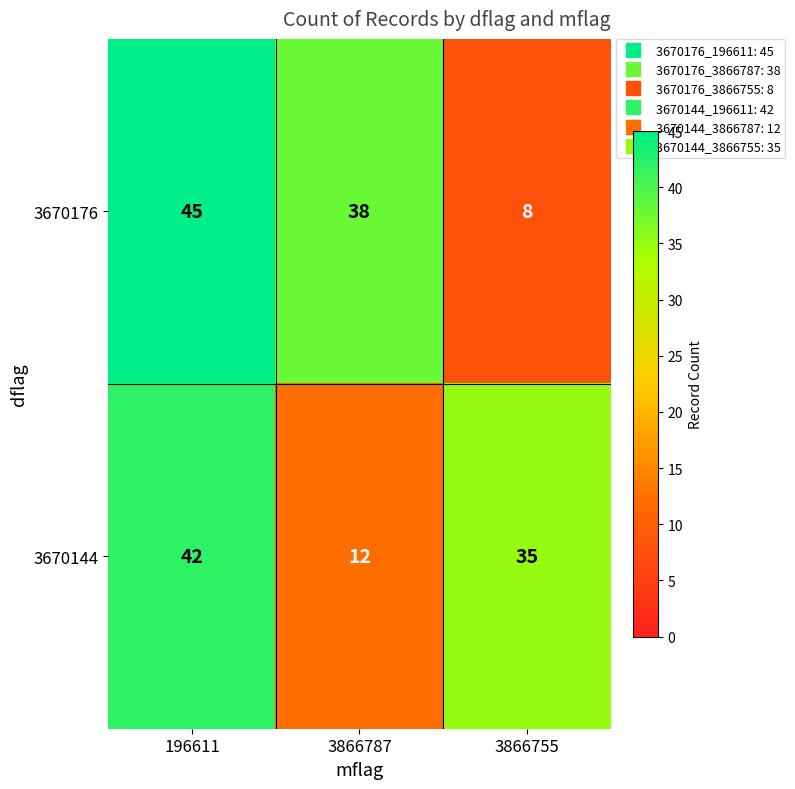

At 3866755, list the series in order from smallest to largest.

3670176, 3670144